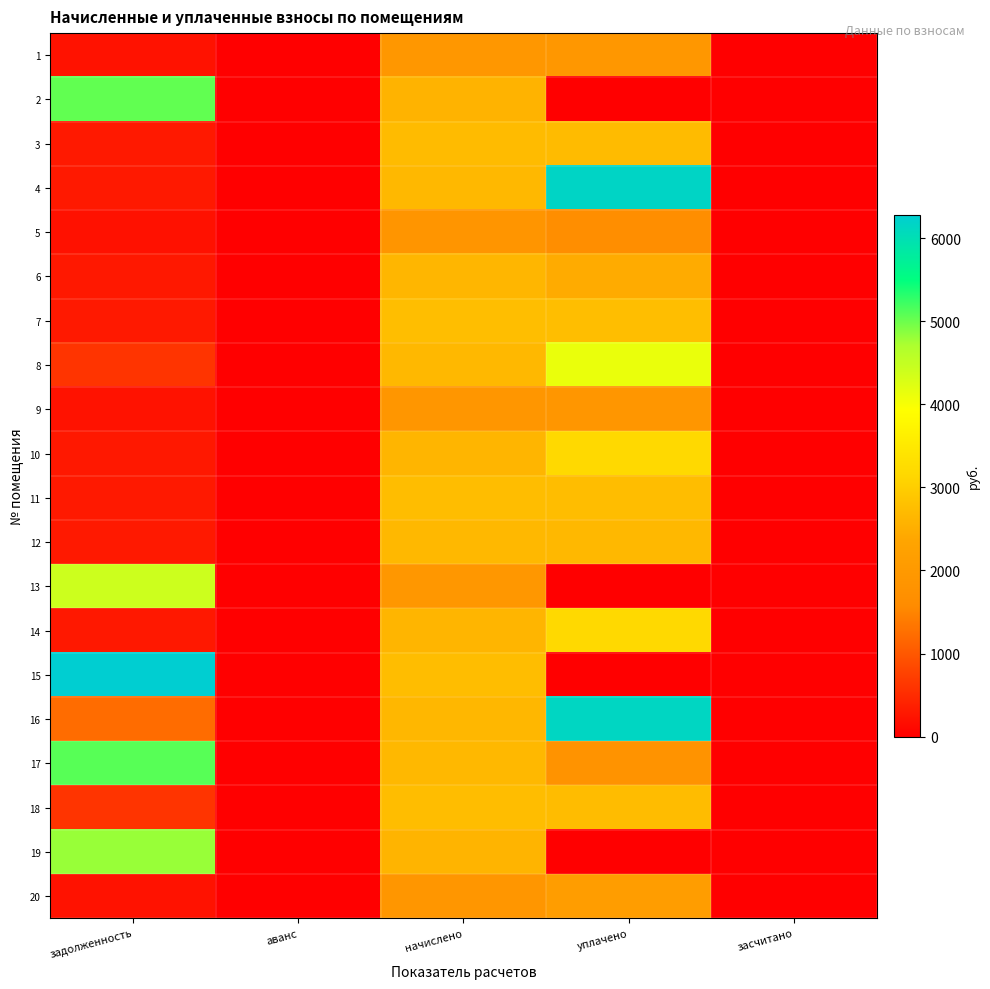

Reading left to right, list all the values displayed in this chart.

1: задолженность=213.9	аванс=0.0	начислено=1925.1	уплачено=1925.1	засчитано=0.0
2: задолженность=5054.0	аванс=0.0	начислено=2583.4	уплачено=0.0	засчитано=0.0
3: задолженность=301.5	аванс=0.0	начислено=2713.8	уплачено=2713.8	засчитано=0.0
4: задолженность=294.6	аванс=0.0	начислено=2651.7	уплачено=6161.6	засчитано=0.0
5: задолженность=207.7	аванс=0.0	начислено=1869.2	уплачено=1661.5	засчитано=0.0
6: задолженность=292.6	аванс=0.0	начислено=2633.0	уплачено=2463.3	засчитано=0.0
7: задолженность=306.4	аванс=0.0	начислено=2757.2	уплачено=2757.2	засчитано=0.0
8: задолженность=606.2	аванс=0.0	начислено=2651.7	уплачено=4115.0	засчитано=0.0
9: задолженность=211.1	аванс=0.0	начислено=1900.3	уплачено=1900.3	засчитано=0.0
10: задолженность=291.2	аванс=0.0	начислено=2620.6	уплачено=3203.0	засчитано=0.0
11: задолженность=304.5	аванс=0.0	начислено=2738.6	уплачено=2738.6	засчитано=0.0
12: задолженность=296.0	аванс=0.0	начислено=2664.1	уплачено=2664.1	засчитано=0.0
13: задолженность=4417.0	аванс=0.0	начислено=1925.1	уплачено=0.0	засчитано=0.0
14: задолженность=291.2	аванс=0.0	начислено=2620.6	уплачено=3203.0	засчитано=0.0
15: задолженность=6283.5	аванс=0.0	начислено=2738.6	уплачено=0.0	засчитано=0.0
16: задолженность=1226.1	аванс=0.0	начислено=2645.5	уплачено=6147.6	засчитано=0.0
17: задолженность=5102.9	аванс=0.0	начислено=2664.1	уплачено=1798.0	засчитано=0.0
18: задолженность=607.8	аванс=0.0	начислено=2738.6	уплачено=2732.7	засчитано=0.0
19: задолженность=4799.9	аванс=0.0	начислено=2608.2	уплачено=0.0	засчитано=0.0
20: задолженность=212.5	аванс=0.0	начислено=1912.7	уплачено=2125.2	засчитано=0.0